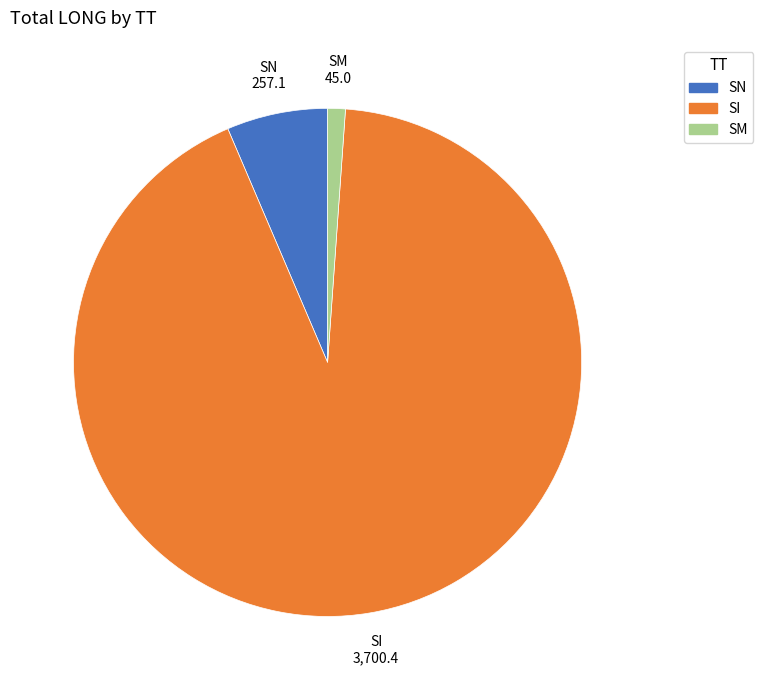

Does SN account for over 50% of the chart?

No